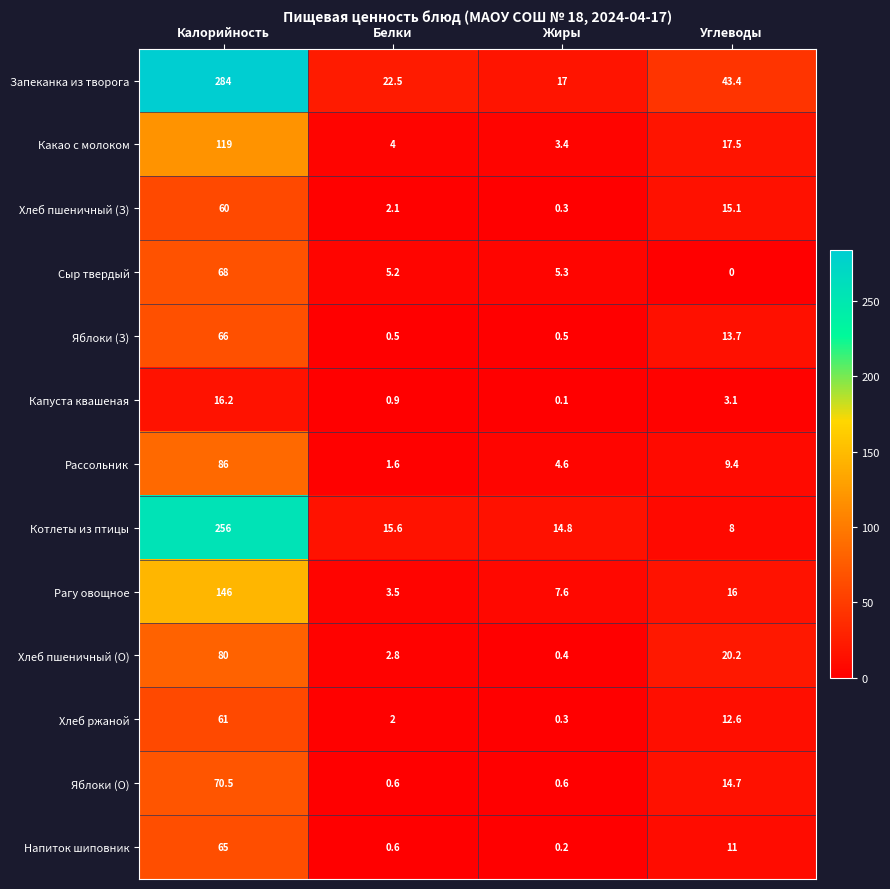

The Яблоки (З) series shows 13.7 at Углеводы. True or false?

True